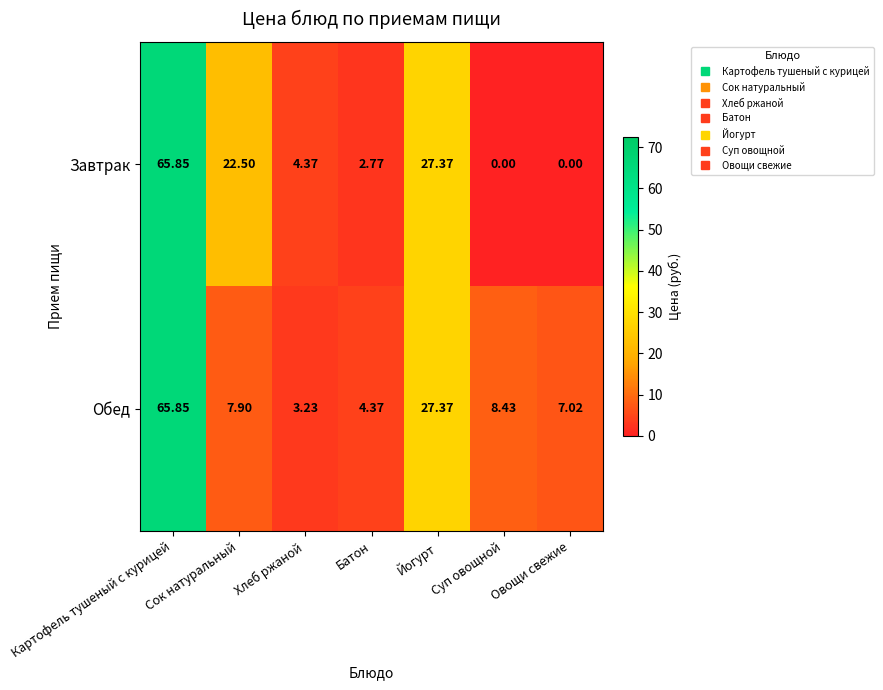

Which label corresponds to the largest value in the chart?

Картофель тушеный с курицей